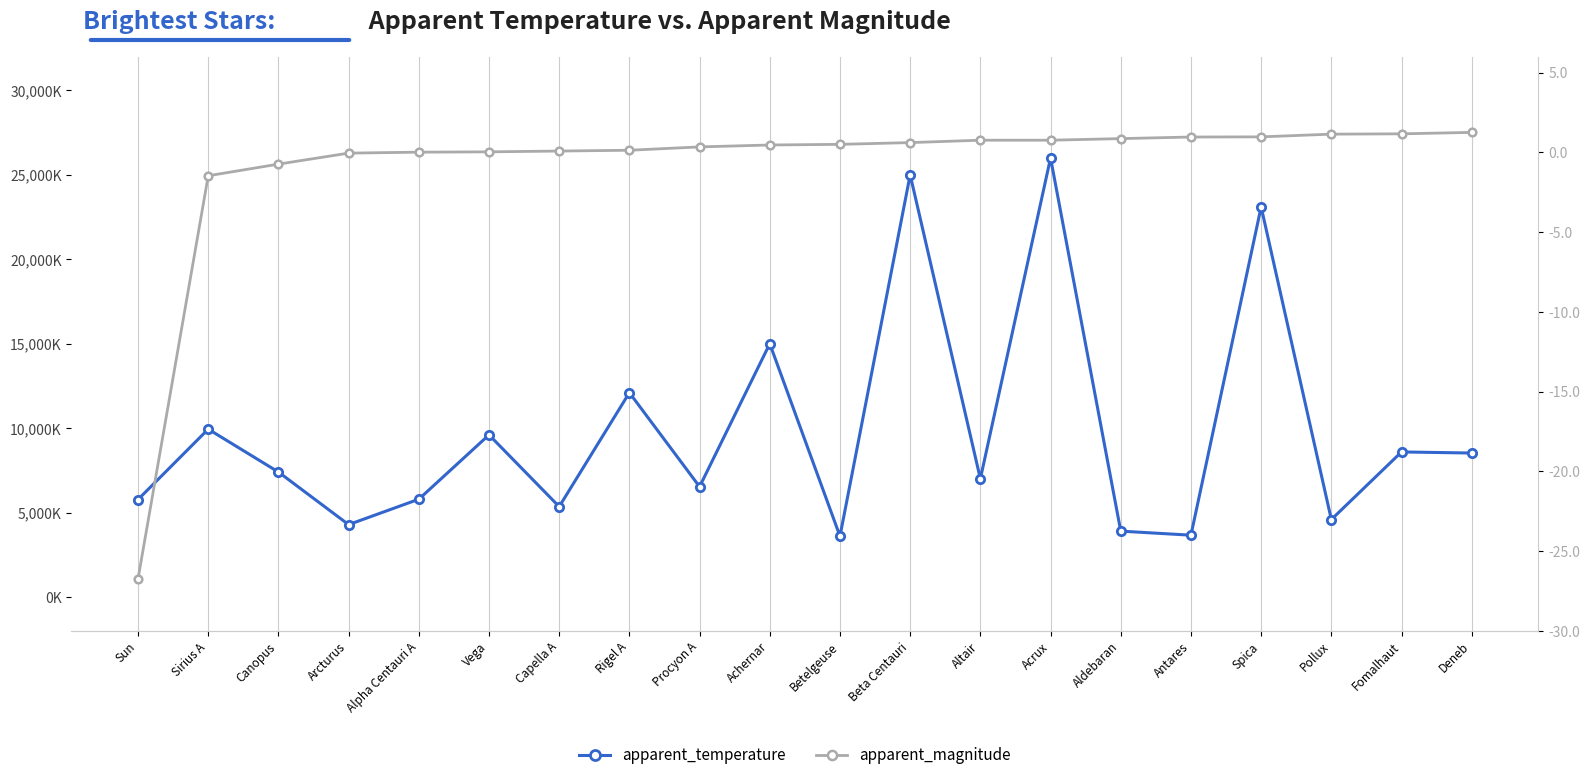

Reading left to right, transcribe all the data shown in this chart.

apparent_temperature: 5772.0	9940.0	7400.0	4286.0	5790.0	9602.0	5350.0	12100.0	6530.0	15000.0	3600.0	25000.0	7000.0	26000.0	3900.0	3660.0	23100.0	4586.0	8590.0	8525.0
apparent_magnitude: -26.7	-1.5	-0.7	-0.1	0.0	0.0	0.1	0.1	0.3	0.5	0.5	0.6	0.8	0.8	0.9	1.0	1.0	1.1	1.2	1.2